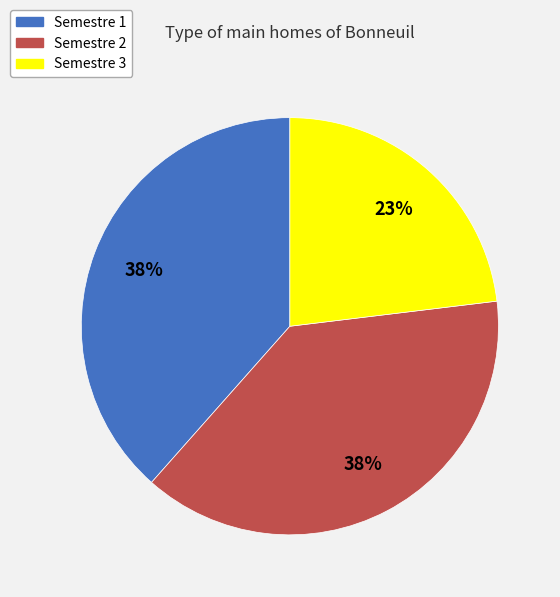

Is there a majority slice in this chart?

No